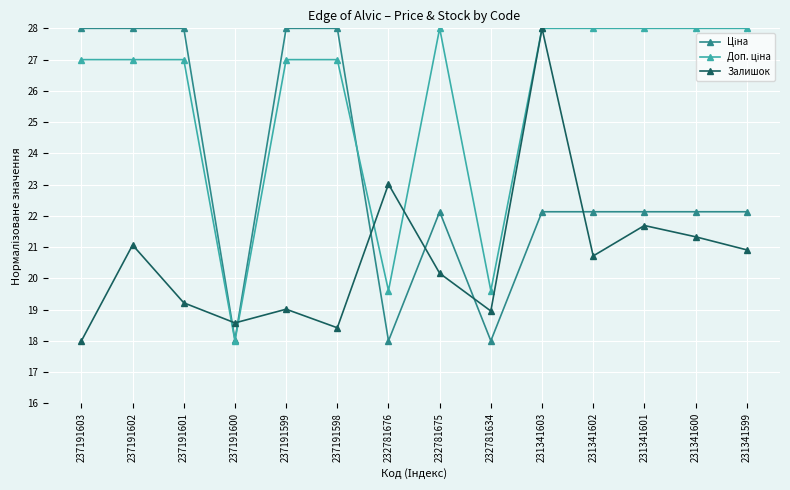

What is the minimum value for Залишок?

18.0